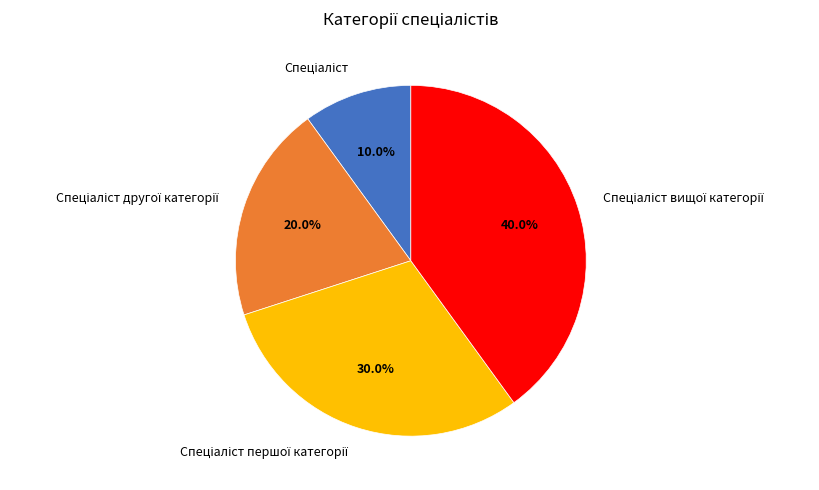

How many slices are in this pie chart?

4